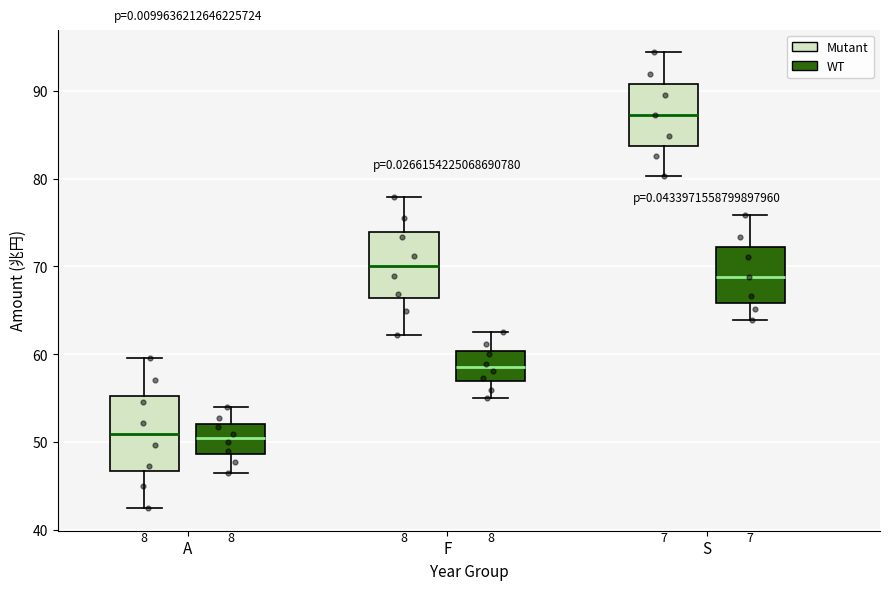

Where is the lower edge of the box for S (Mutant) on the y-axis? The values are not printed on the chart, so give them approximately, as read against the axis.

84